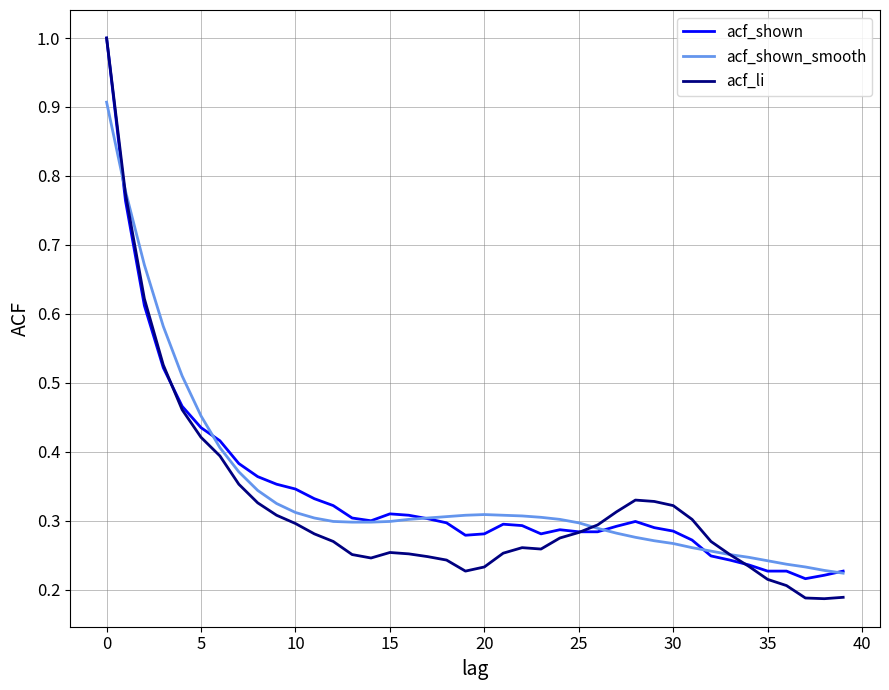

Which series has the widest spread of values?

acf_li